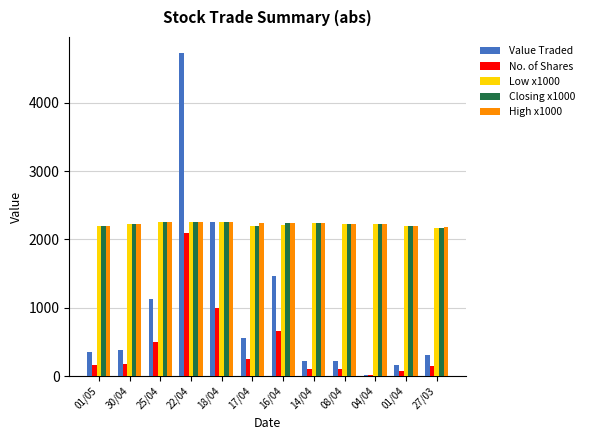

At which label does Value Traded reach its peak?

22/04